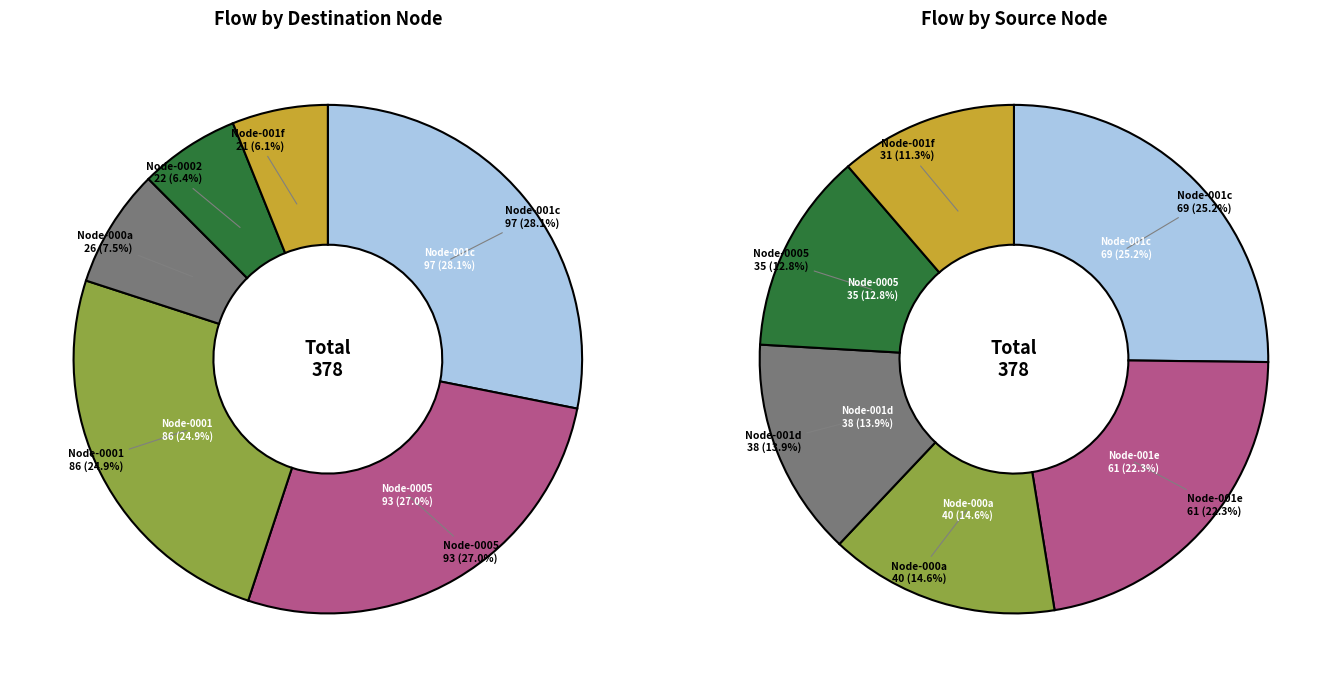

Does any single category account for the majority?

No